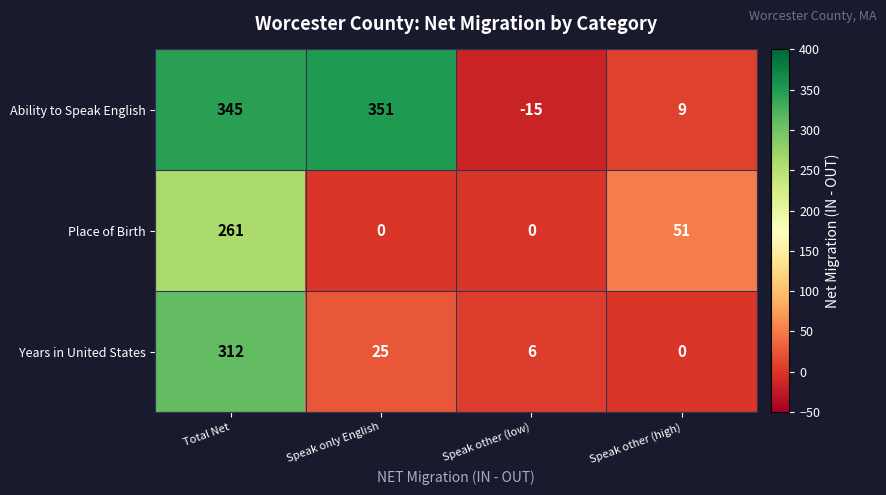

The value of Ability to Speak English at Speak other (high) is 14. True or false?

False